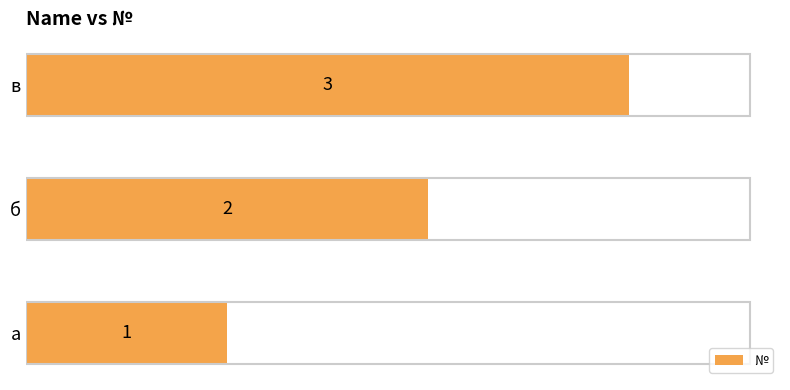

List the labels in order of value, smallest first.

а, б, в